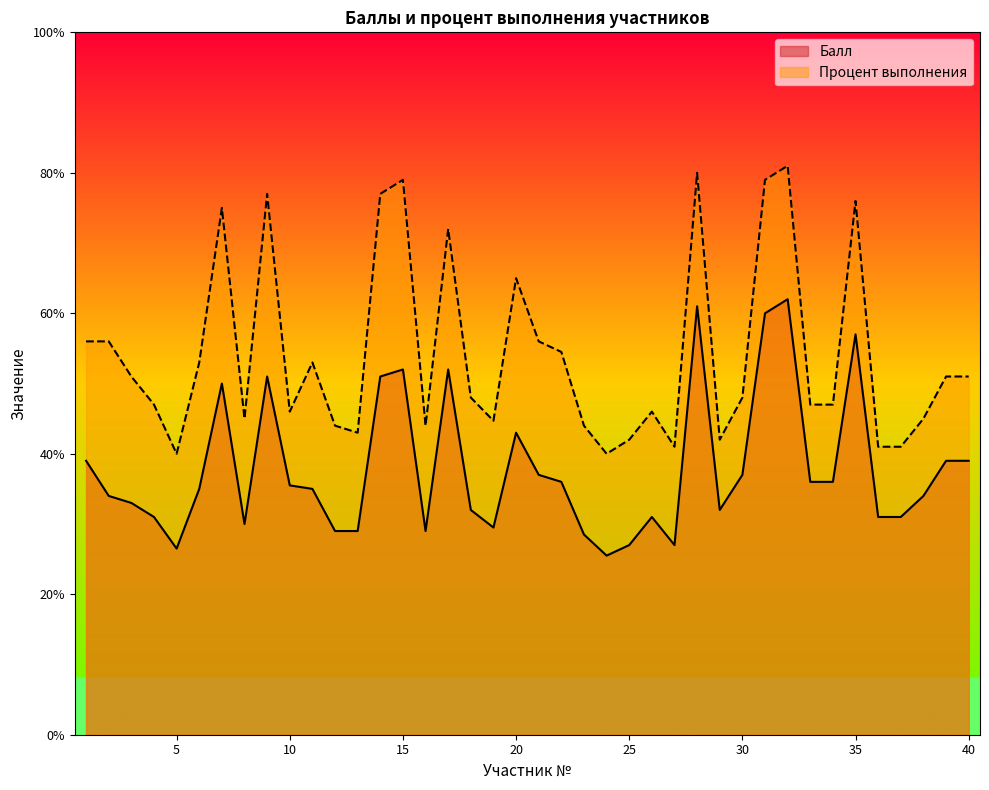

List the labels in order of Процент выполнения value, smallest first.

5, 24, 27, 36, 37, 25, 29, 13, 12, 16, 23, 19, 8, 38, 10, 26, 4, 33, 34, 18, 30, 3, 39, 40, 6, 11, 22, 1, 2, 21, 20, 17, 7, 35, 9, 14, 15, 31, 28, 32